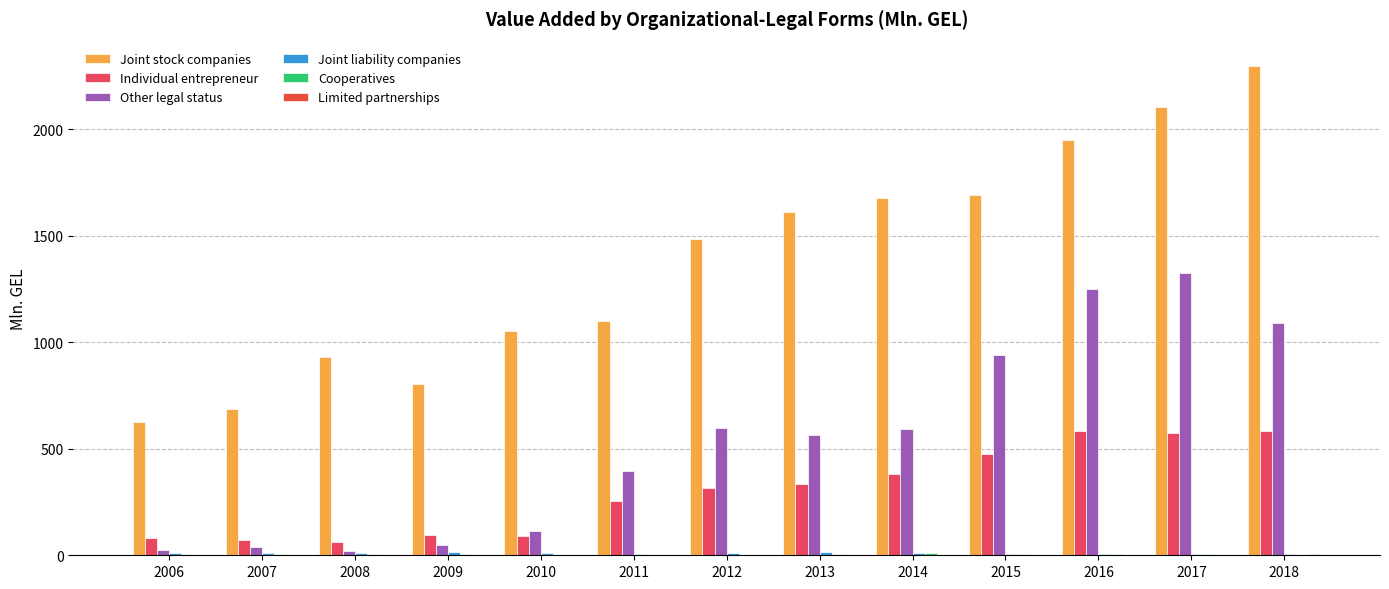

Between 2008 and 2014, which series saw the biggest shift?

Joint stock companies